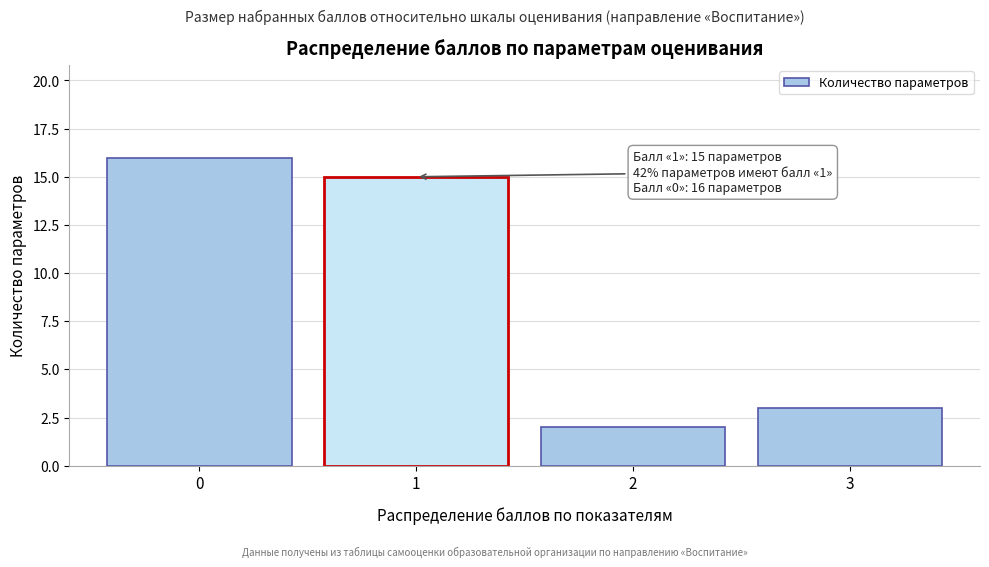

Over which range of the x-axis is the bar tallest?

-0.5 to 0.5